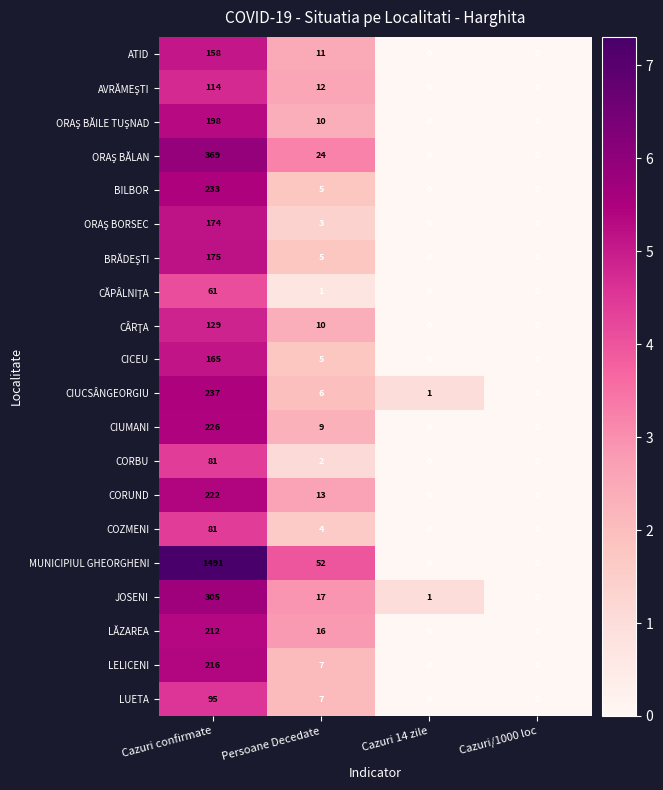

Which series has the largest total across all categories?

MUNICIPIUL GHEORGHENI